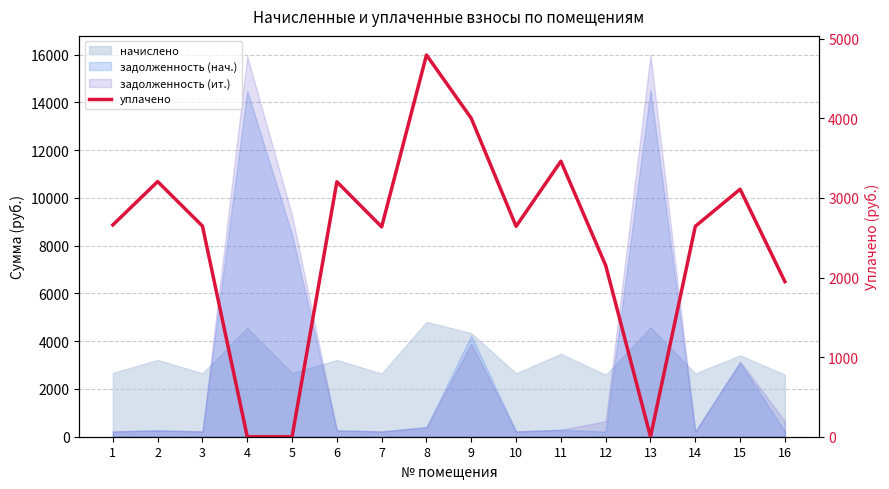

Which category has the lowest value across all series?

4